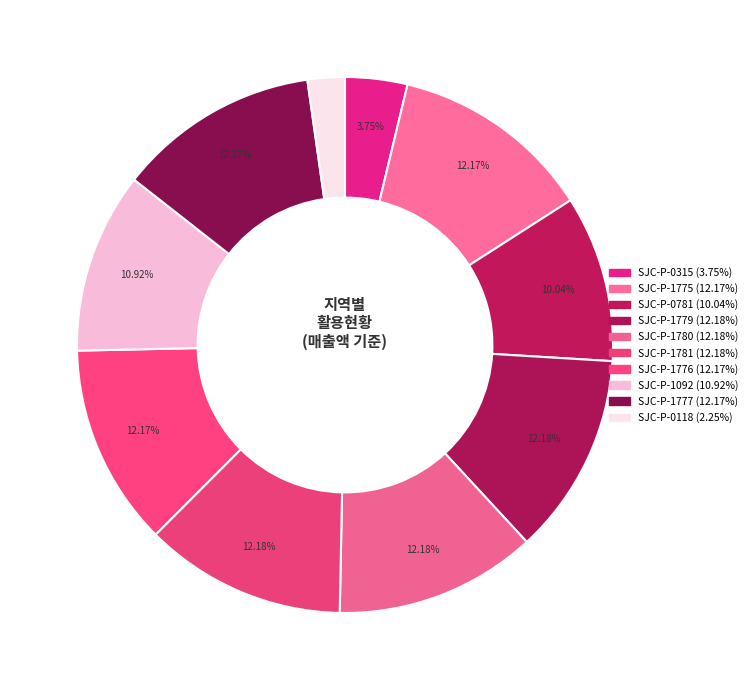

What percentage is the SJC-P-0118 slice, to the nearest percent?

2%